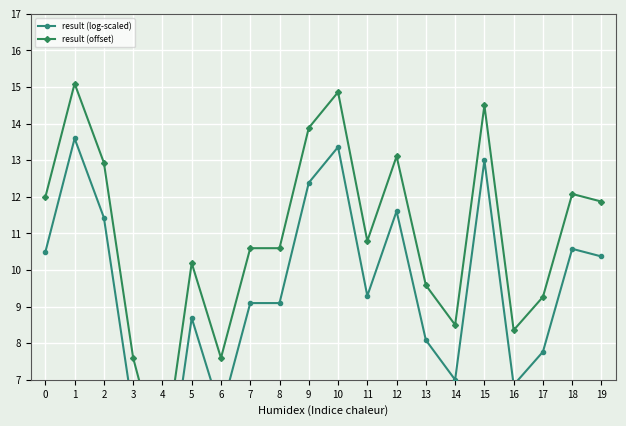

What are all the series names shown in the legend?

result (log-scaled), result (offset)